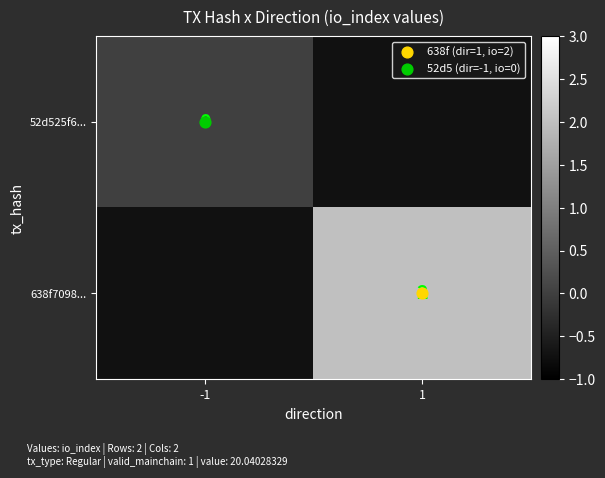

At how many categories does at least one series exceed 1?

1